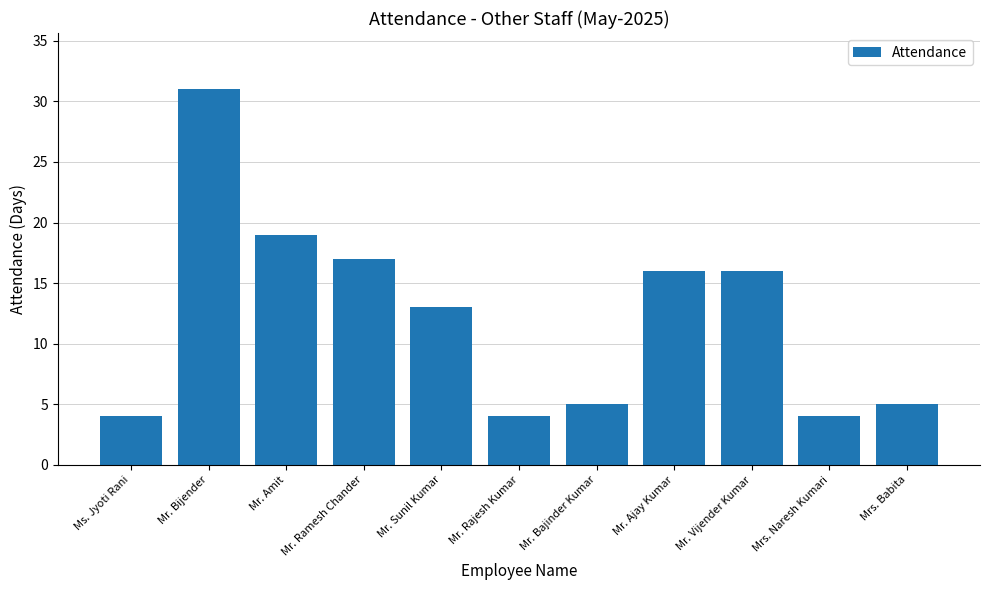

What is the approximate value at Mr. Ramesh Chander, to the nearest 5?

15